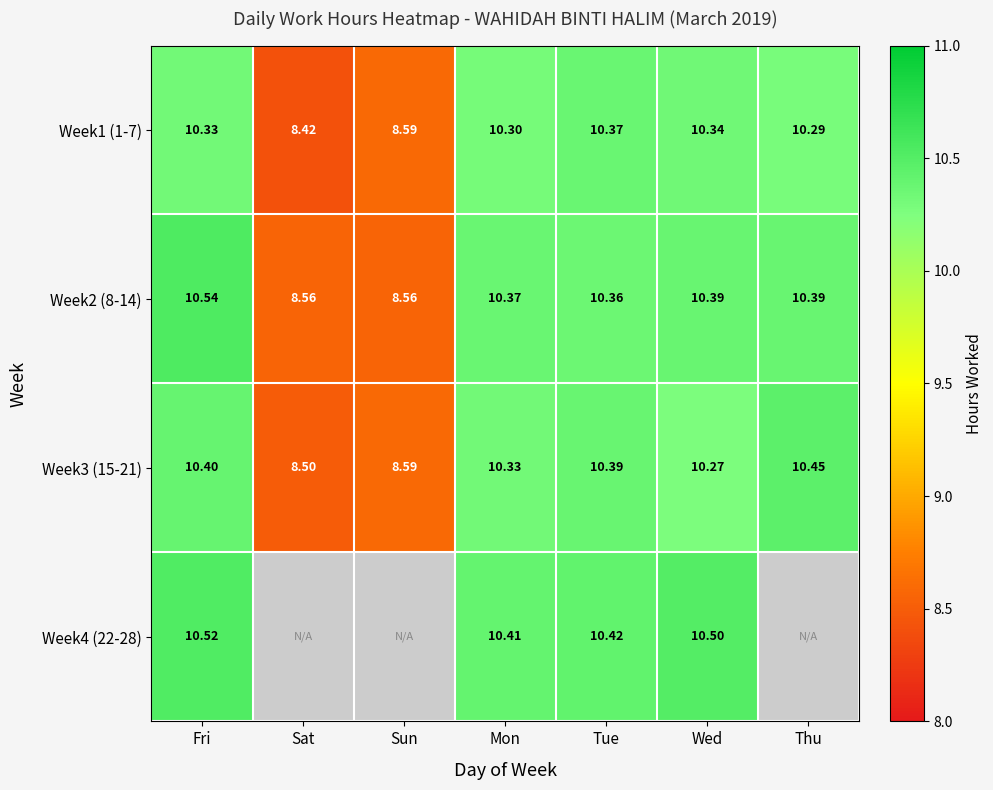

What is the maximum value shown in the chart?

10.5